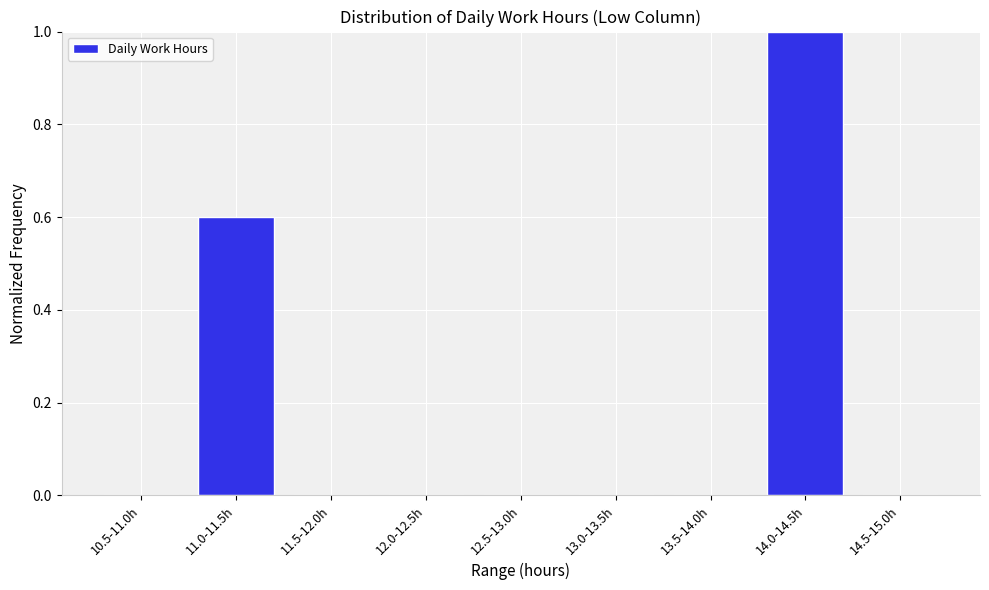

Reading left to right, extract all data points from this chart.

10.5-11.0h=0.0	11.0-11.5h=0.6	11.5-12.0h=0.0	12.0-12.5h=0.0	12.5-13.0h=0.0	13.0-13.5h=0.0	13.5-14.0h=0.0	14.0-14.5h=1.0	14.5-15.0h=0.0